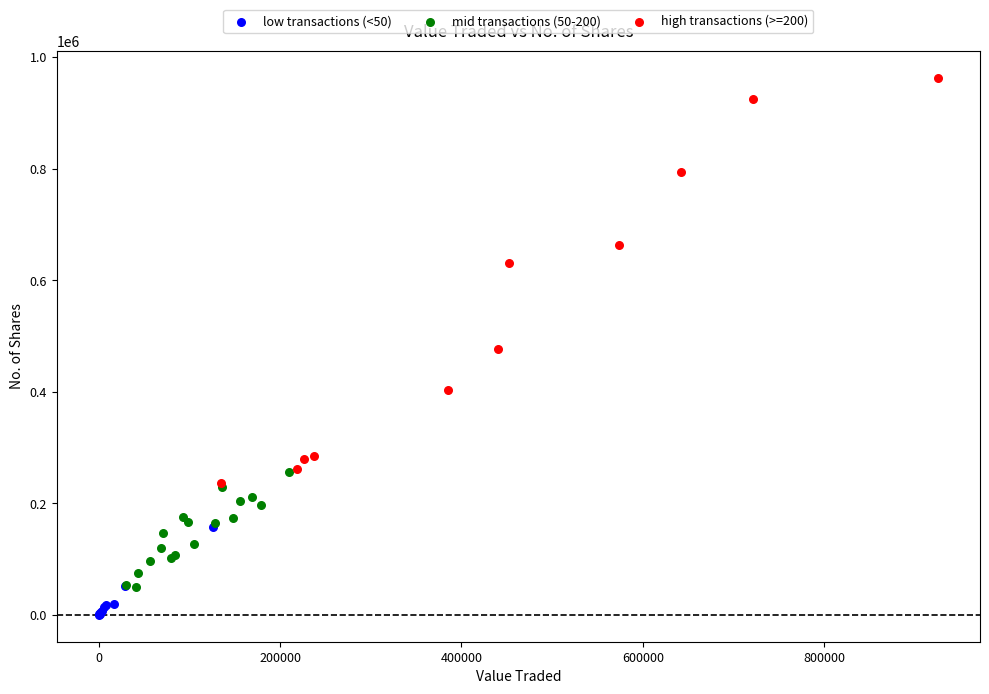

Which series reaches the maximum Y coordinate?

high transactions (>=200)